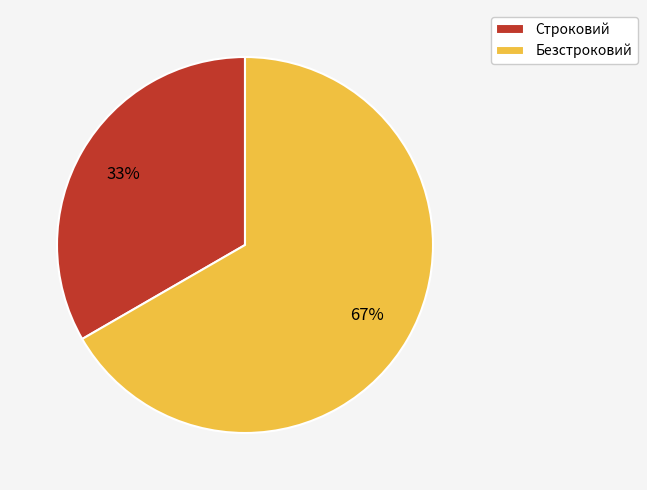

What is the ratio of the value at Строковий to the value at Безстроковий?

0.5